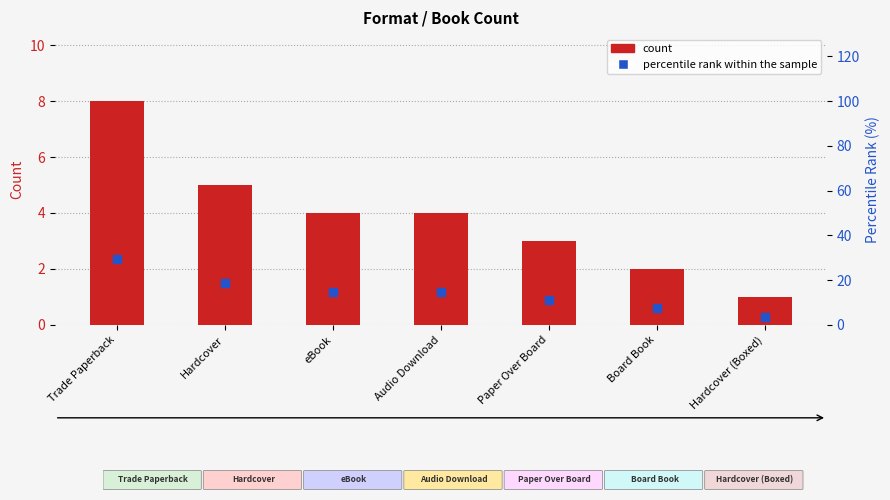

Which series reaches the minimum Y coordinate?

count